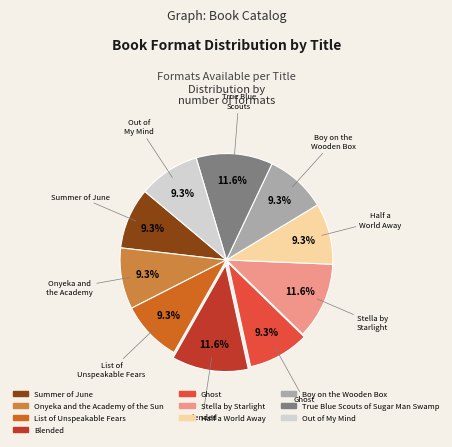

How many segments does this pie chart have?

10